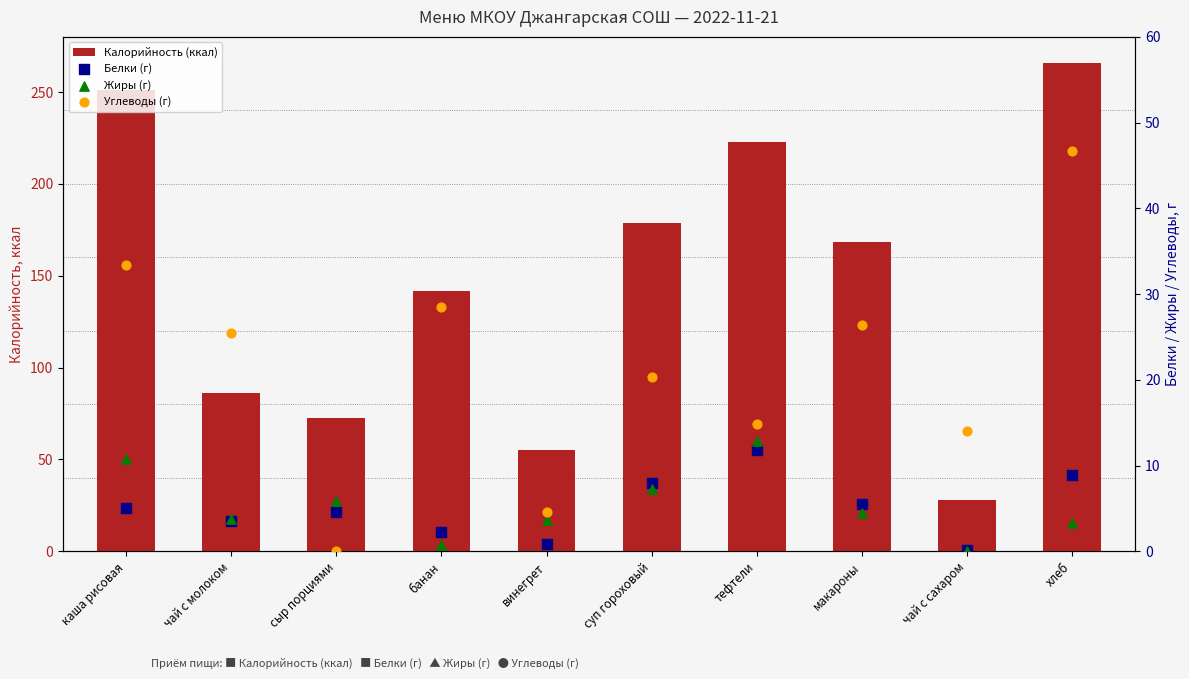

Which series has the widest spread of Y values?

Калорийность (ккал)